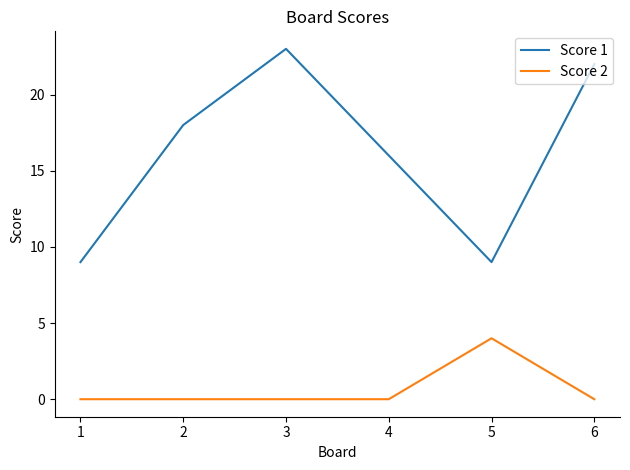

Which series has the largest range (max minus min)?

Score 1